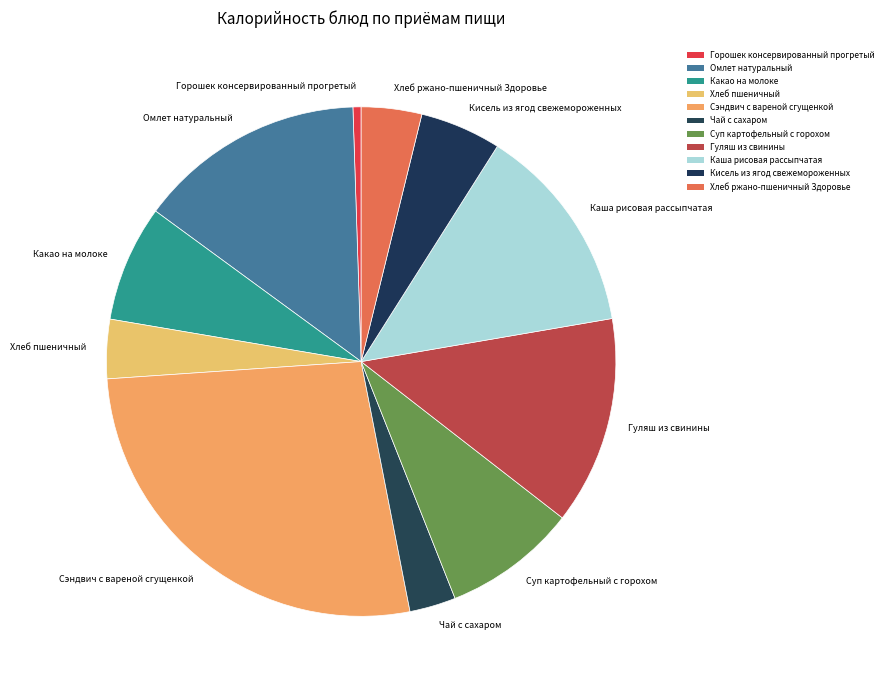

The Хлеб пшеничный slice represents 4% of the pie. True or false?

True